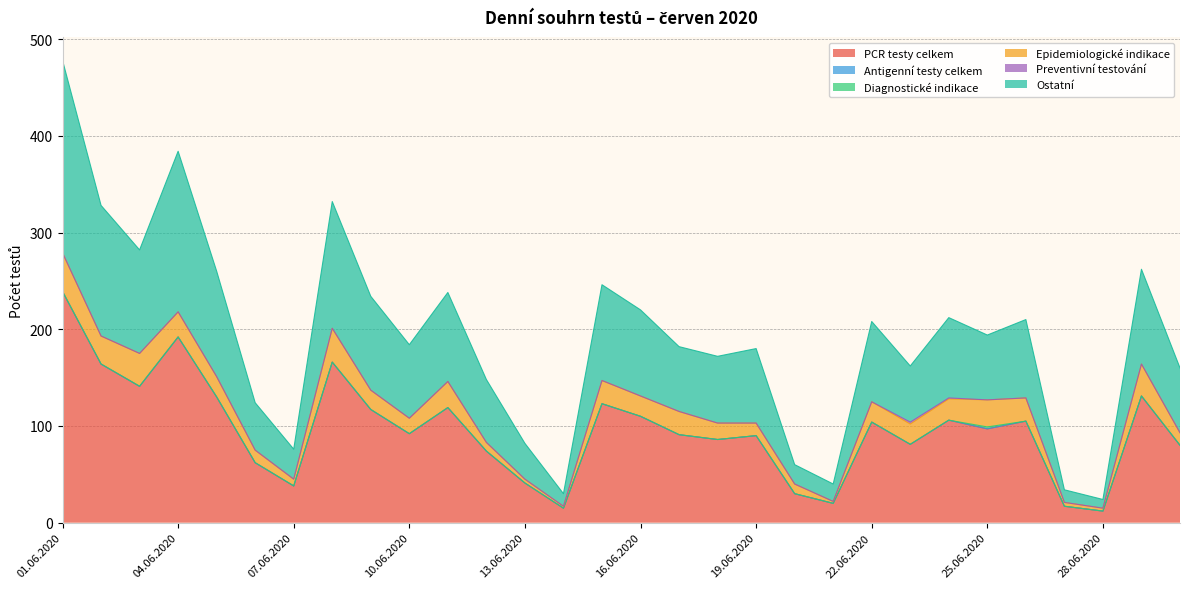

Reading left to right, list all the values displayed in this chart.

PCR testy celkem: 239	164	141	192	130	62	38	166	117	92	119	74	41	15	123	110	91	86	90	30	20	104	81	106	97	105	17	12	131	80
Antigenní testy celkem: 0	0	0	0	0	0	0	0	0	0	0	0	0	0	0	0	0	0	0	0	0	0	0	0	0	0	0	0	0	0
Diagnostické indikace: 0	0	0	0	0	0	0	0	0	0	0	0	0	0	0	0	0	0	0	0	0	0	0	0	2	0	0	0	0	0
Epidemiologické indikace: 40	29	34	26	21	13	7	35	20	16	27	9	4	2	24	21	24	17	13	10	2	21	21	22	28	24	4	3	33	13
Preventivní testování: 0	0	0	0	0	0	0	0	0	0	0	0	0	0	0	0	0	0	0	0	0	0	2	1	0	0	0	0	0	0
Ostatní: 199	135	107	166	109	49	31	131	97	76	92	65	37	13	99	89	67	69	77	20	18	83	58	83	67	81	13	9	98	67